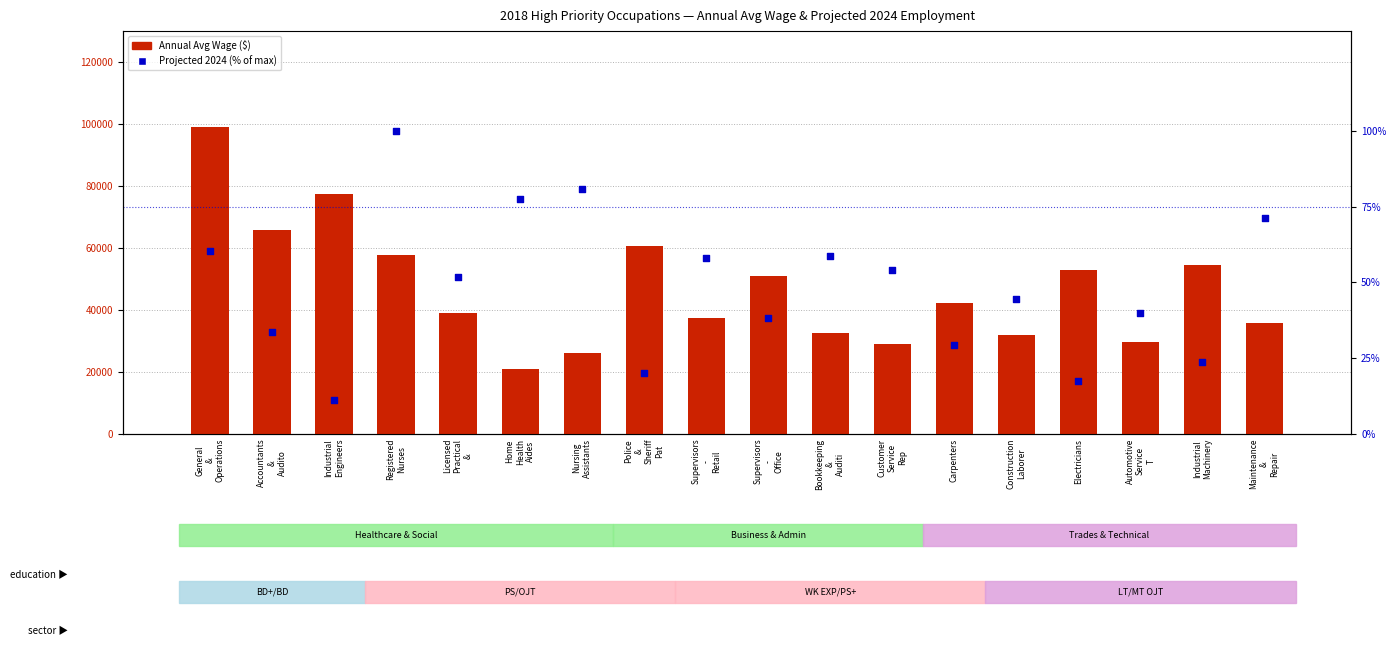

What are all the series names shown in the legend?

Annual Avg Wage, Projected 2024 (% of max)